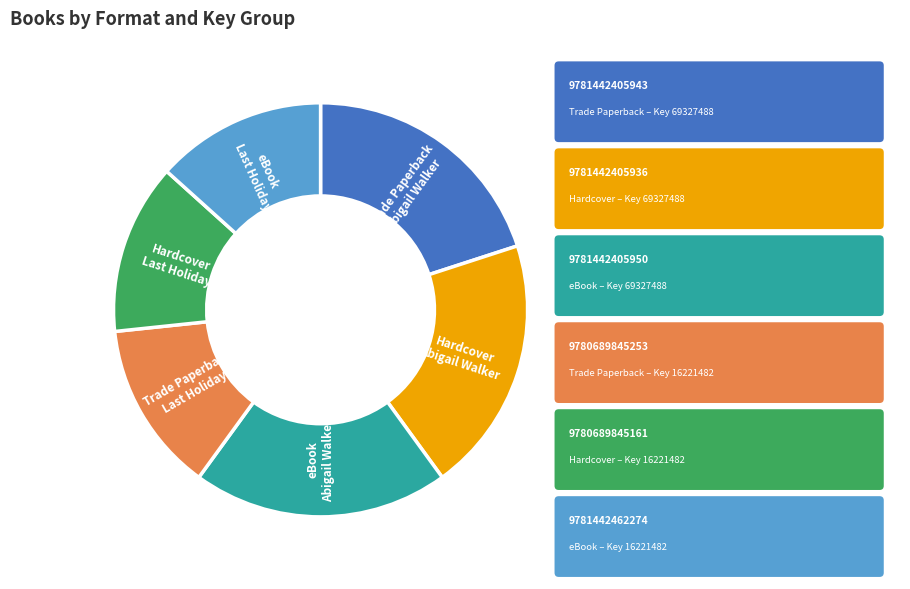

Count the number of slices in the pie.

6